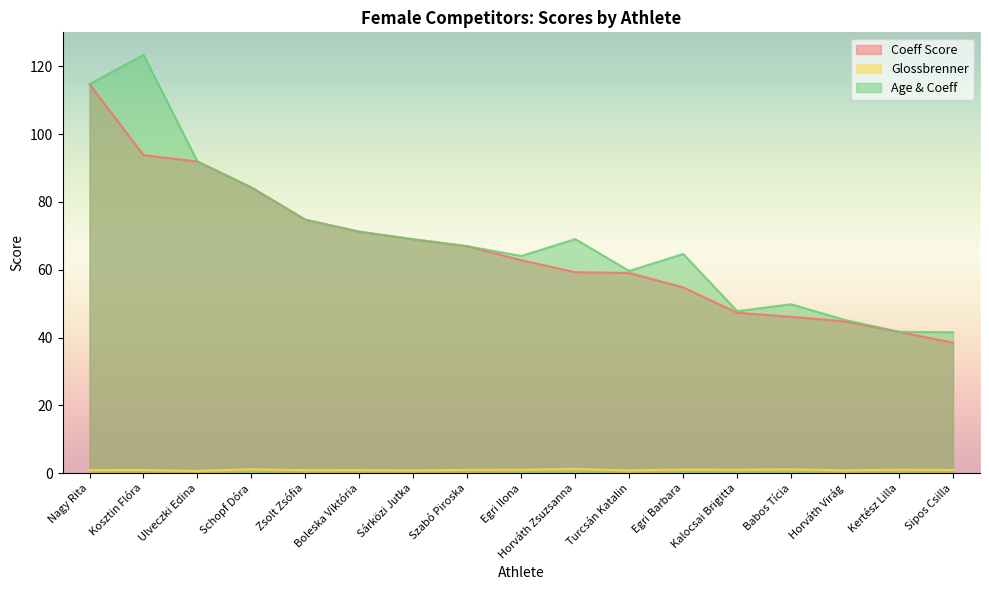

The value of Glossbrenner at Egri Ilona is 0.5. True or false?

False